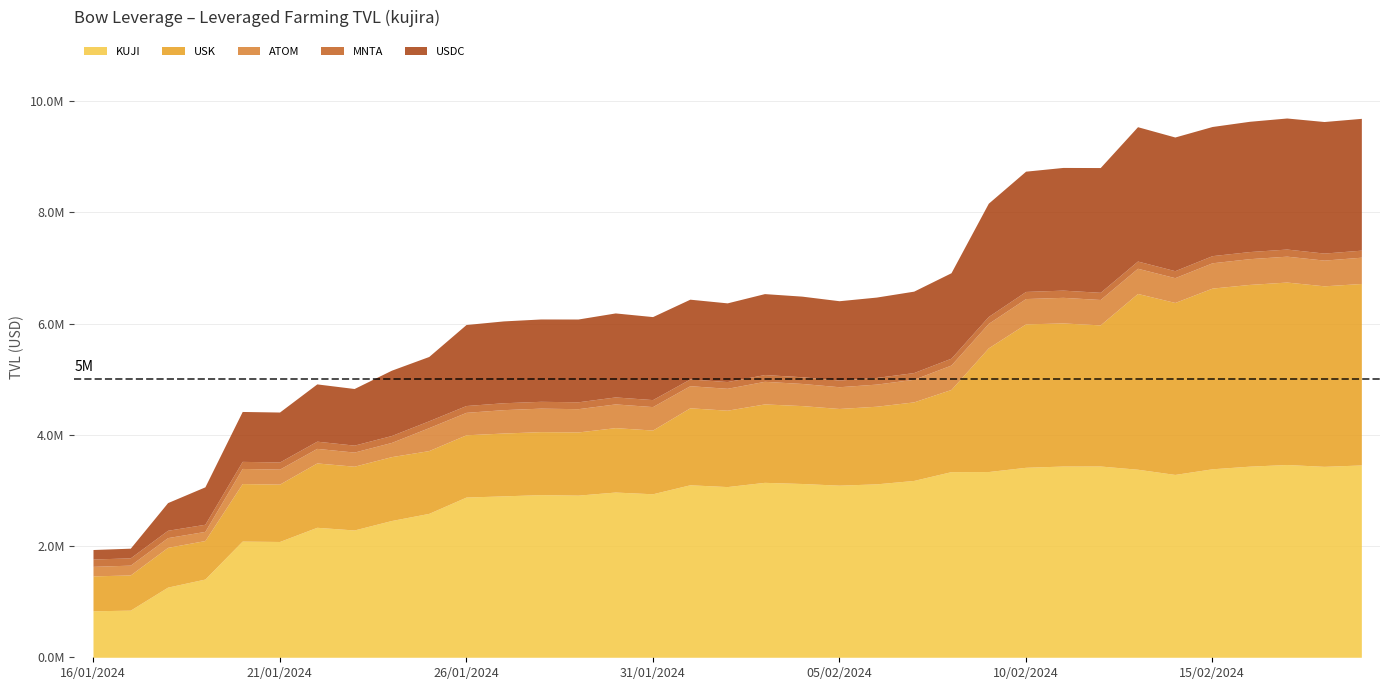

What is the value of the USK point at the 9th from the left?

1148718.3